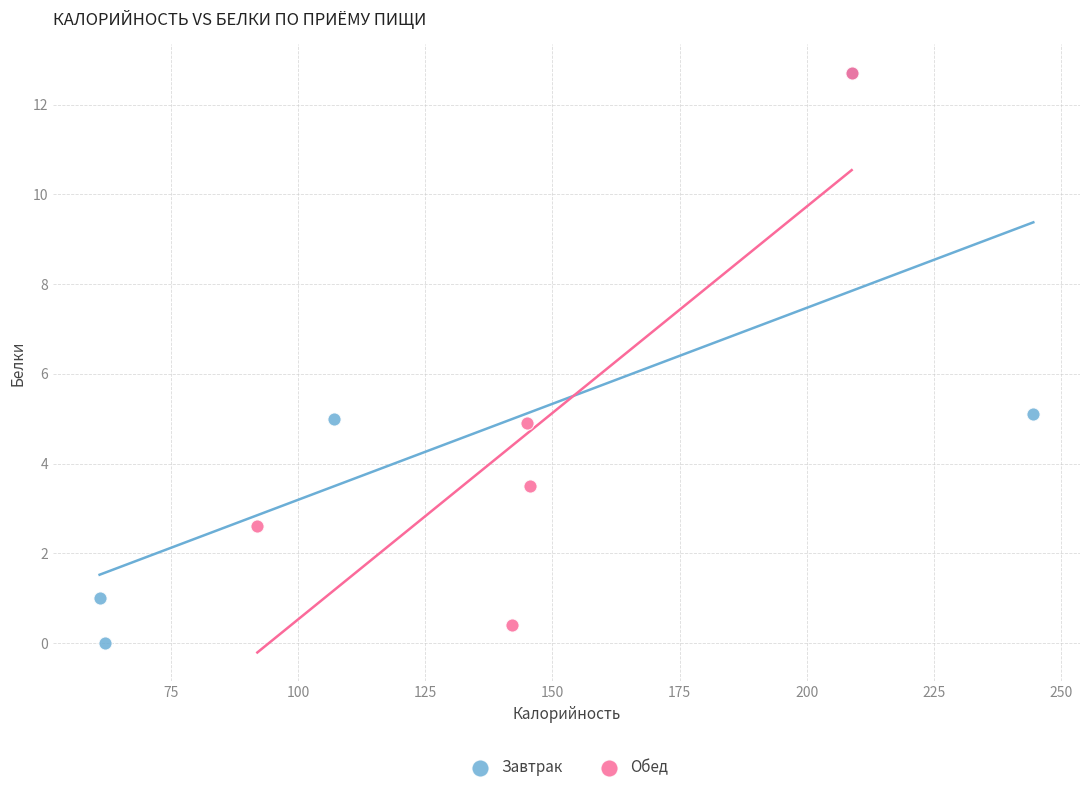

Which series has the widest spread of Y values?

Завтрак